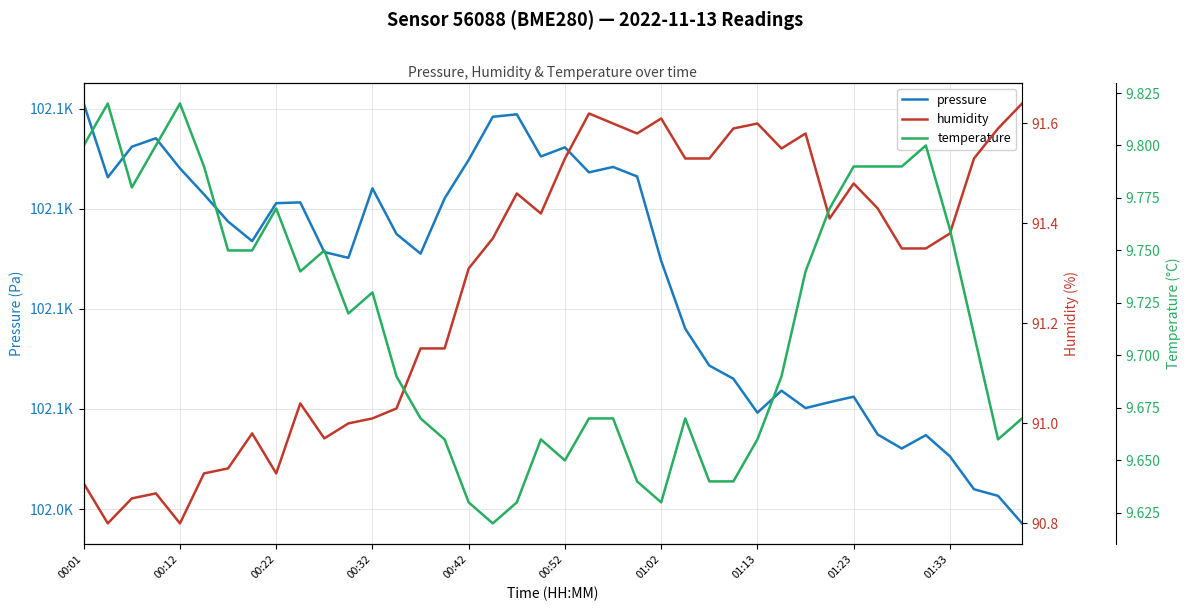

What is the sum of the temperature values at 01:02 and 10?

19.5